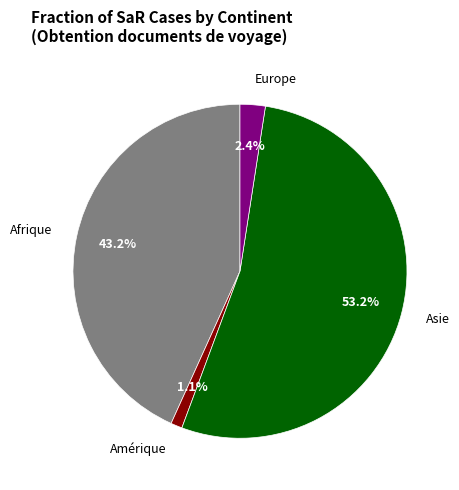

Is there a majority slice in this chart?

Yes